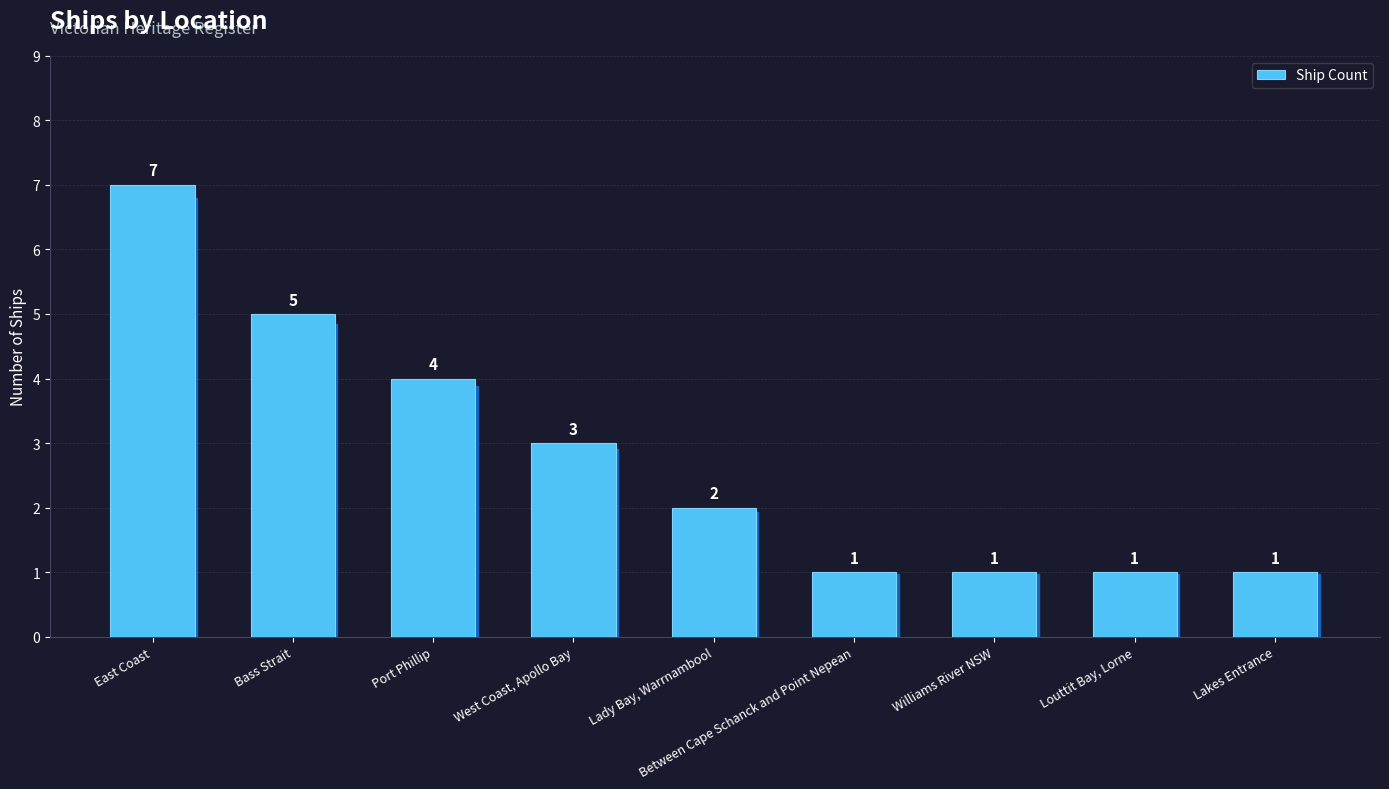

Which has a higher value, Bass Strait or Lady Bay, Warrnambool?

Bass Strait